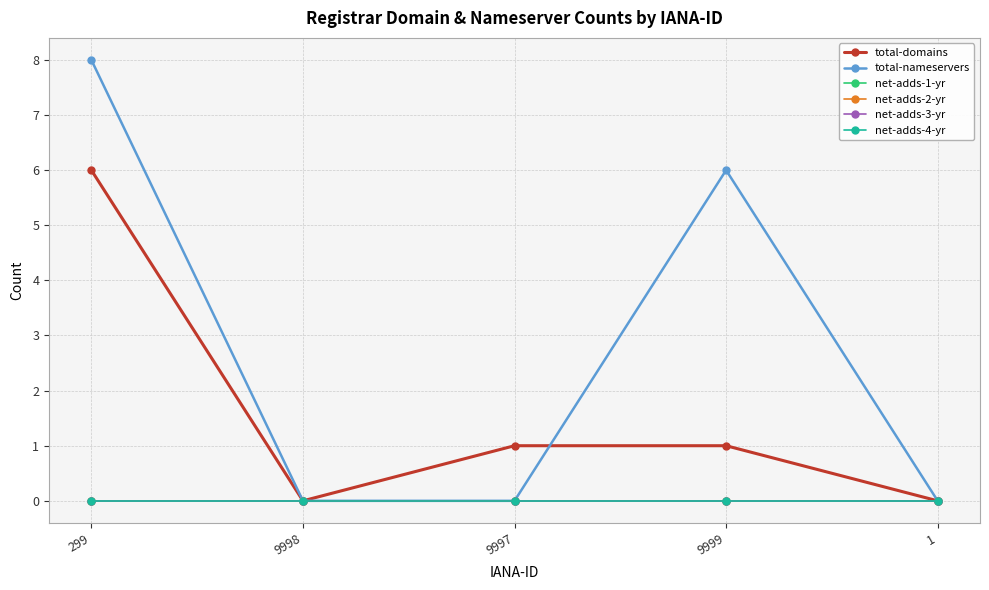

Is the value of net-adds-1-yr at 1 greater than the value of total-nameservers at 9998?

No